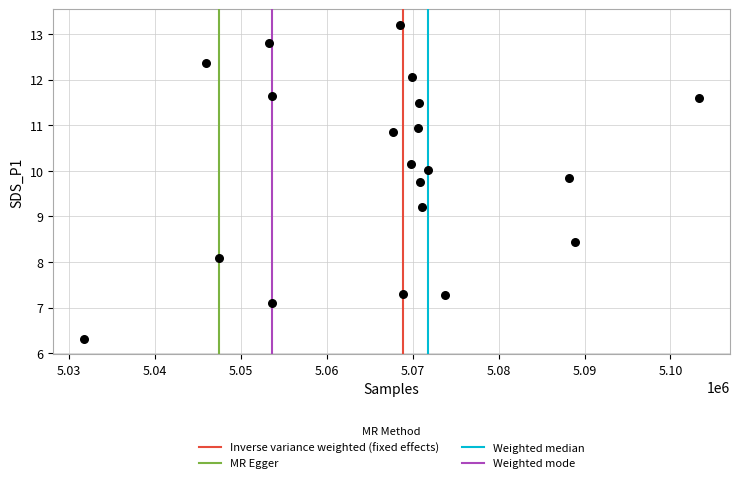

What Y value in the scatter plot is closest to 9?

9.2